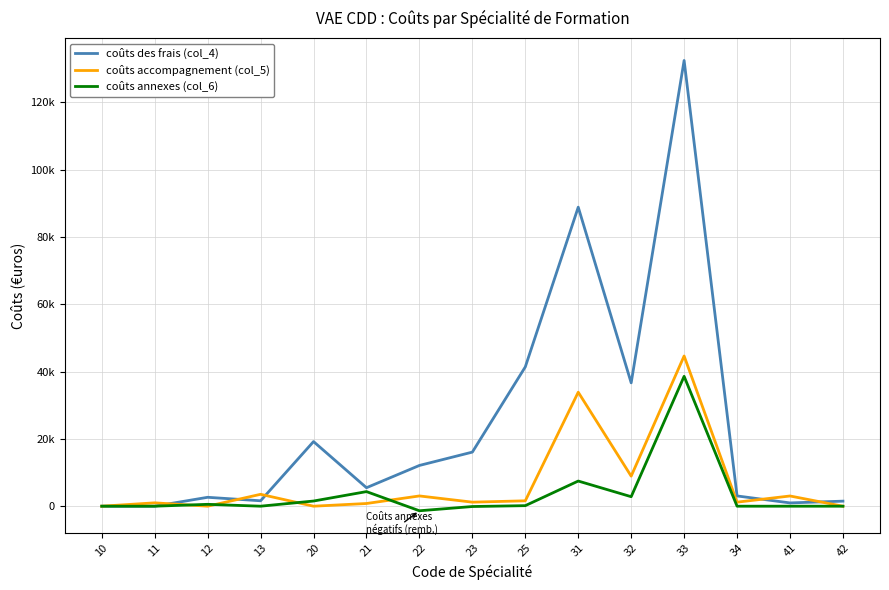

The coûts annexes (col_6) series shows -22022.1 at 10. True or false?

False